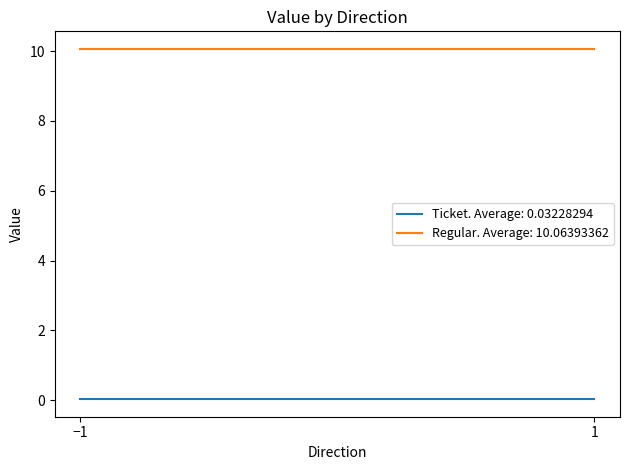

At how many categories does at least one series exceed 5?

2